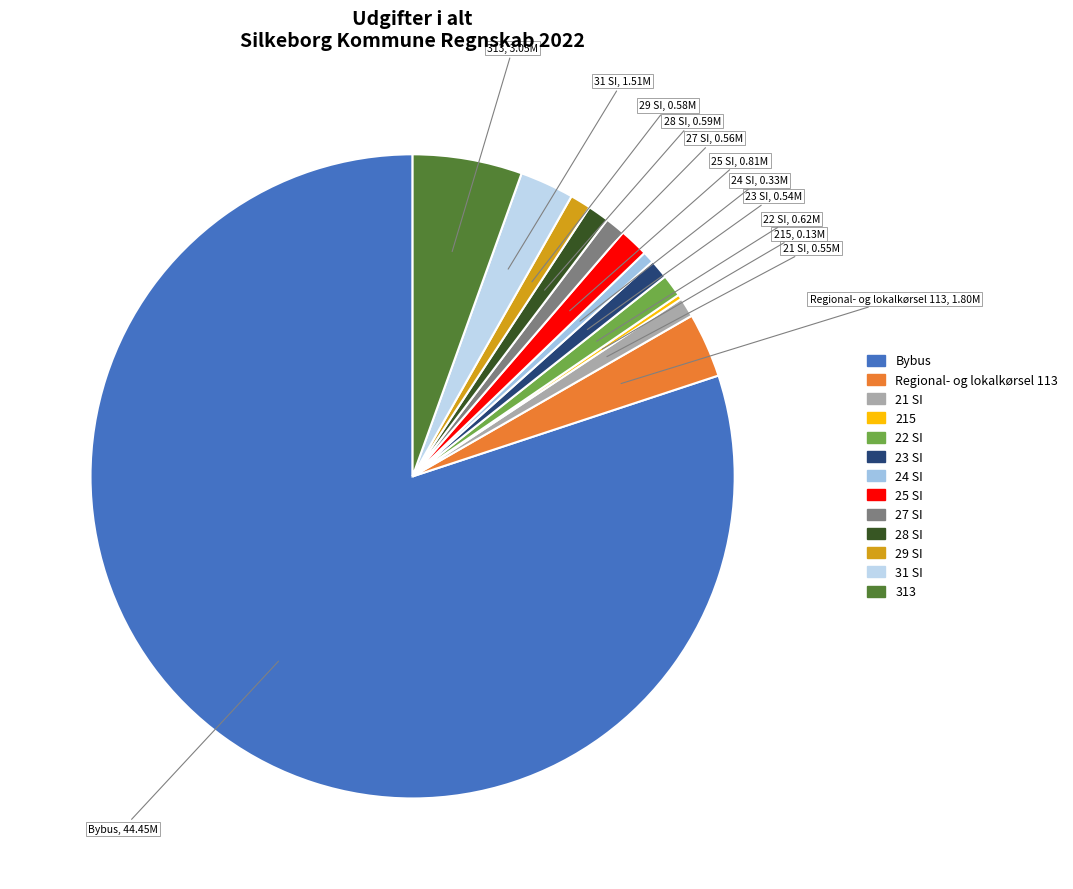

Do 22 SI and 24 SI together represent more than half of the pie?

No